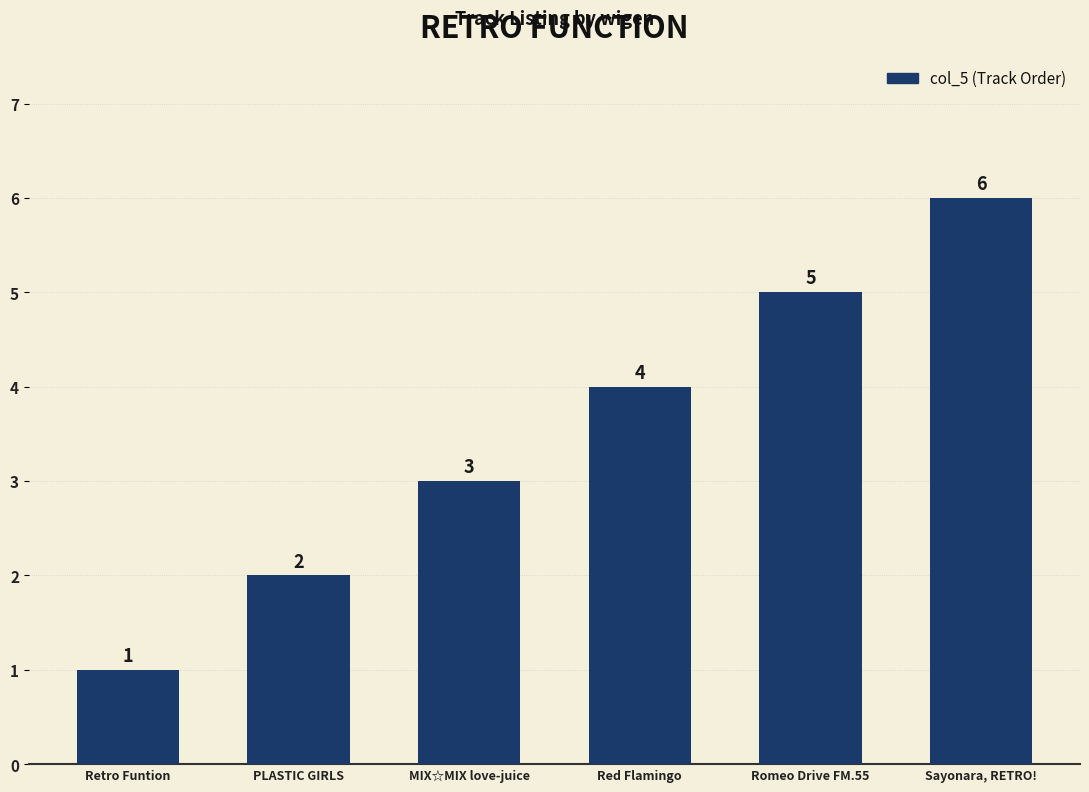

Reading left to right, what are all the values shown in this chart?

Retro Funtion=1	PLASTIC GIRLS=2	MIX☆MIX love-juice=3	Red Flamingo=4	Romeo Drive FM.55=5	Sayonara, RETRO!=6